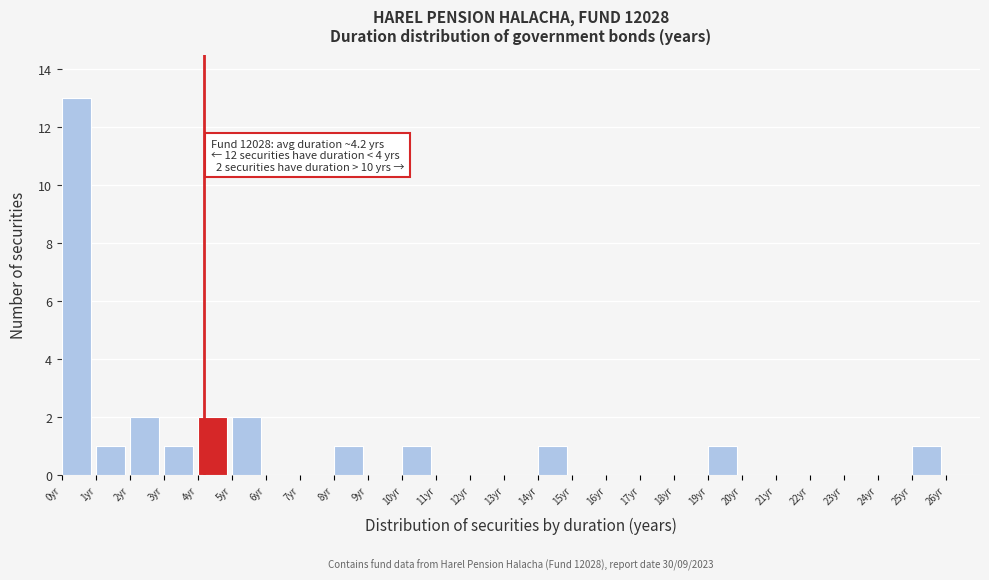

Over which range of the x-axis is the bar tallest?

0 to 1